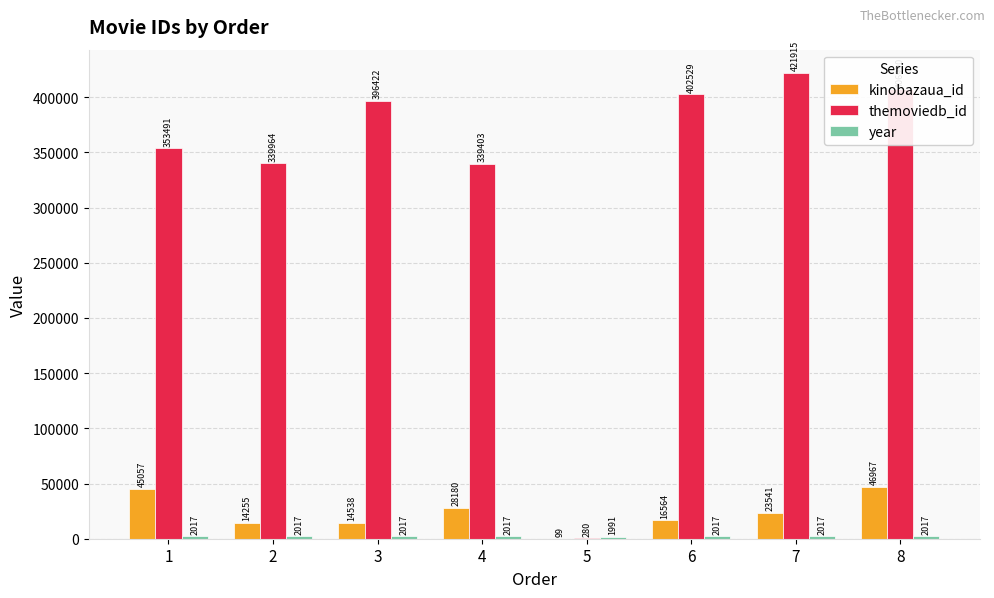

Which series changed the most between 3 and 6?

themoviedb_id